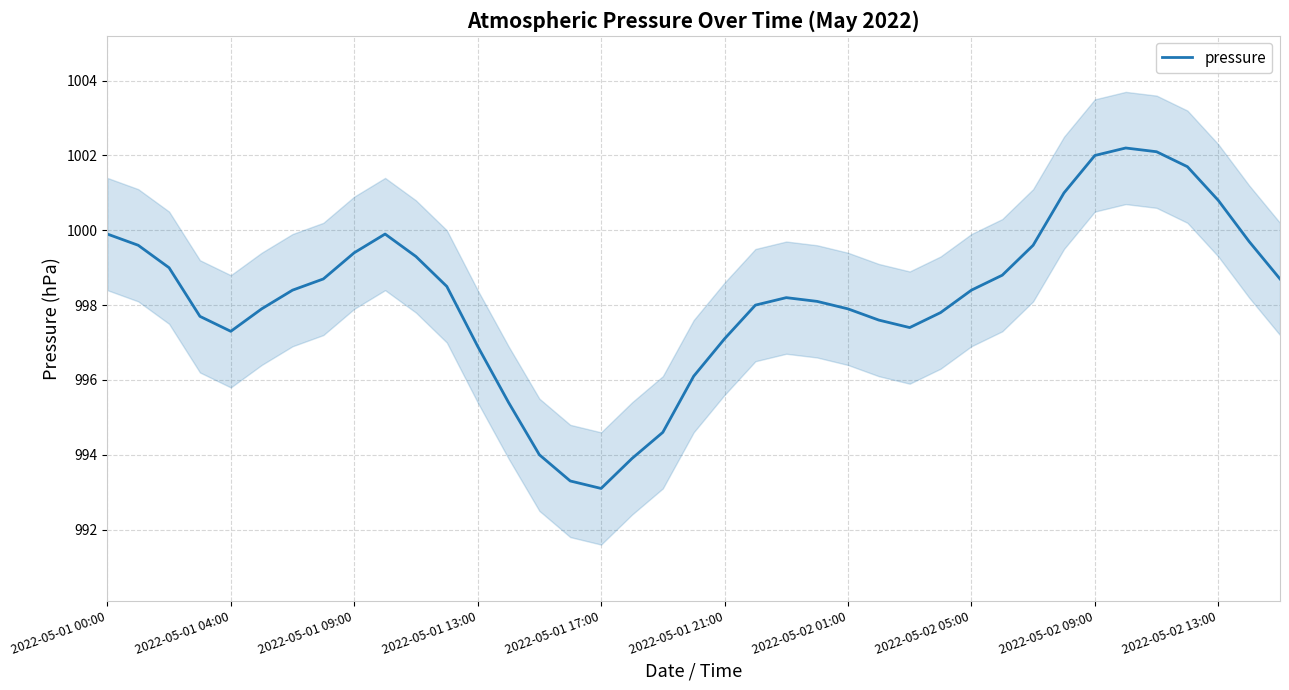

What is the maximum value for pressure?

1002.2